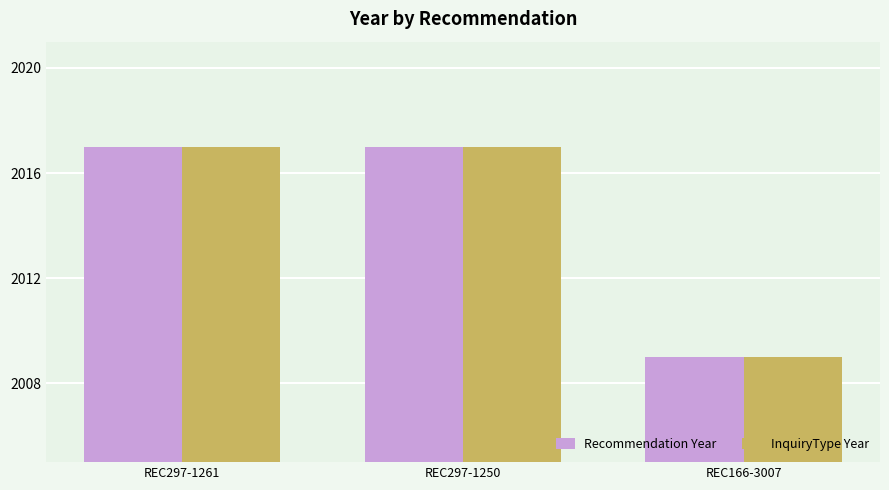

What is the difference between the maximum and minimum values in the Recommendation Year series?

8